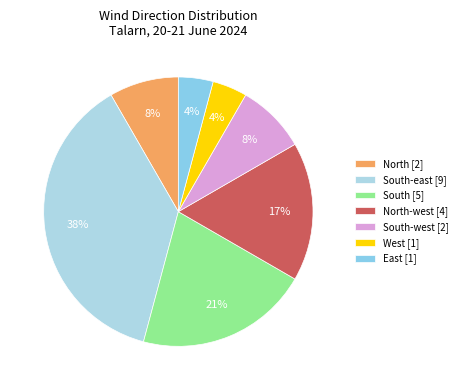

How many slices are in this pie chart?

7